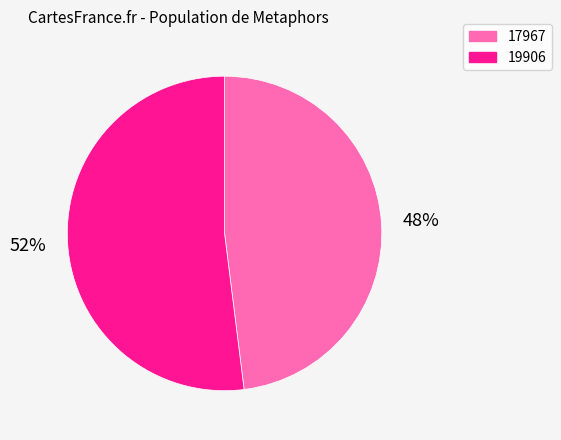

To the nearest percent, what is the difference between the 17967 and 19906 slice percentages?

4%